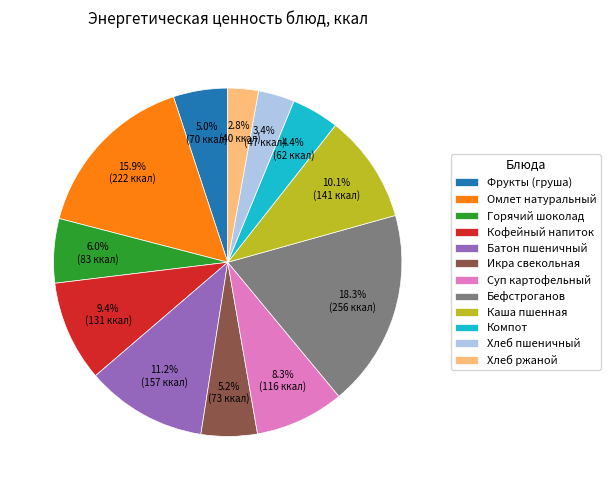

Combined, do Хлеб ржаной and Горячий шоколад account for over 50%?

No